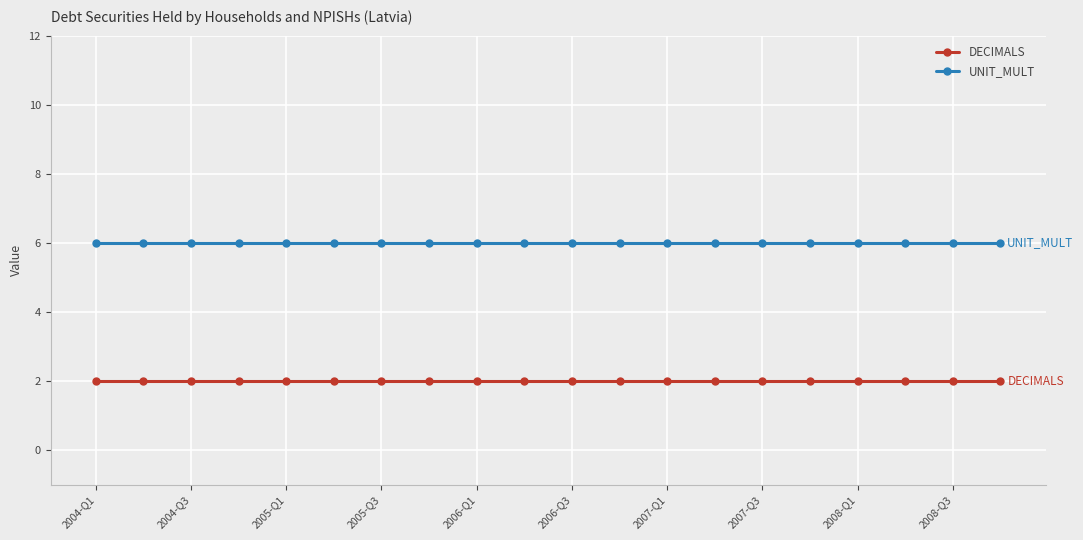

List the series in order of their peak value, highest first.

UNIT_MULT, DECIMALS